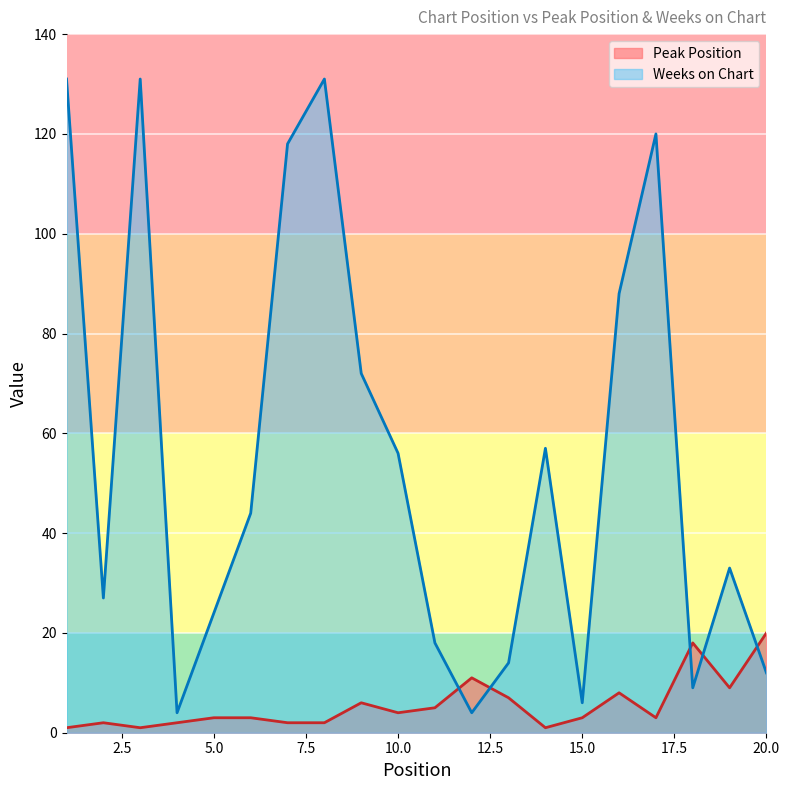

What is the value of the Weeks on Chart point at the 18th from the left?

9